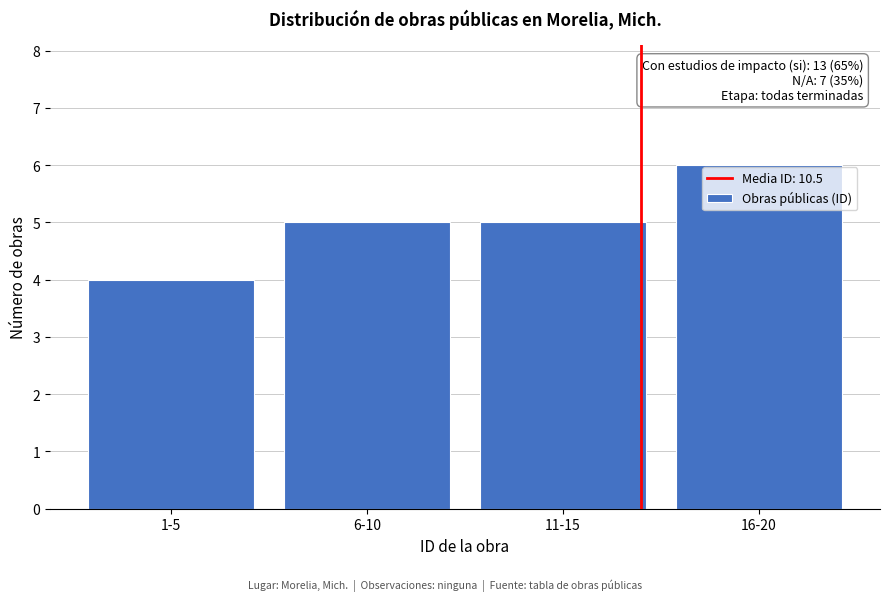

Reading left to right, extract all data points from this chart.

1-5=4	6-10=5	11-15=5	16-20=6